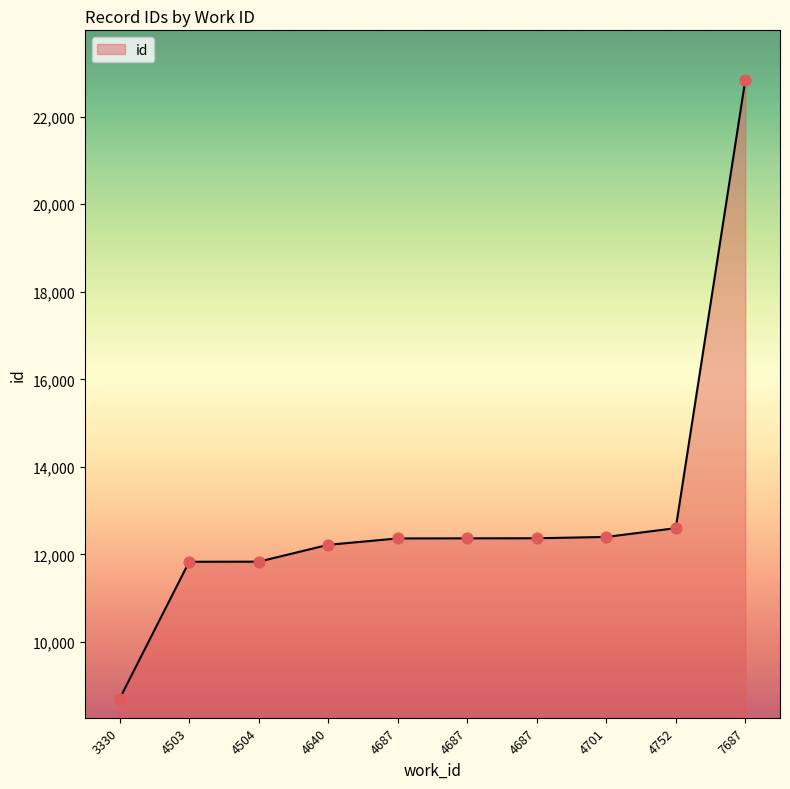

How many lines are shown in the chart?

1